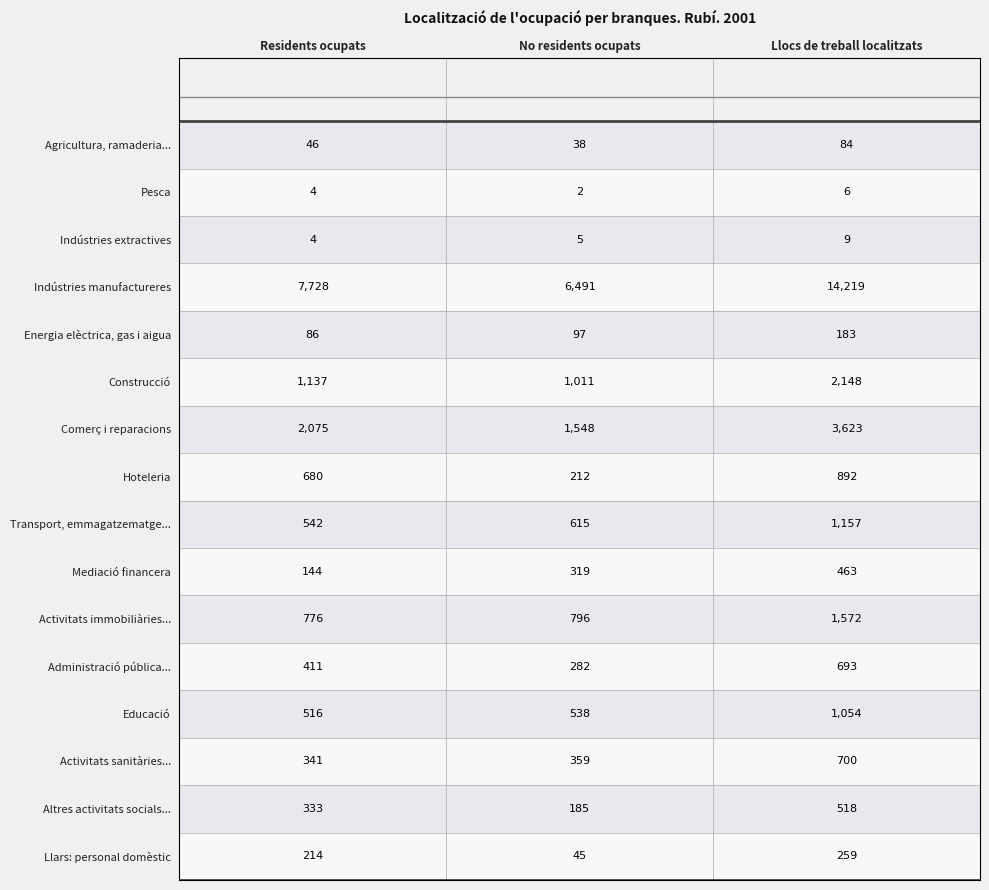

What is the difference between the Altres activitats socials... values at Llocs de treball localitzats and Residents ocupats?

185